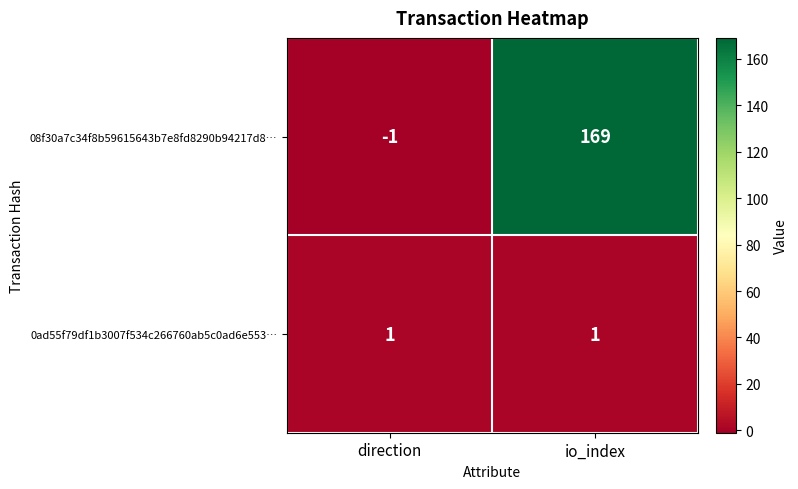

At which category is the sum across all series the highest?

io_index